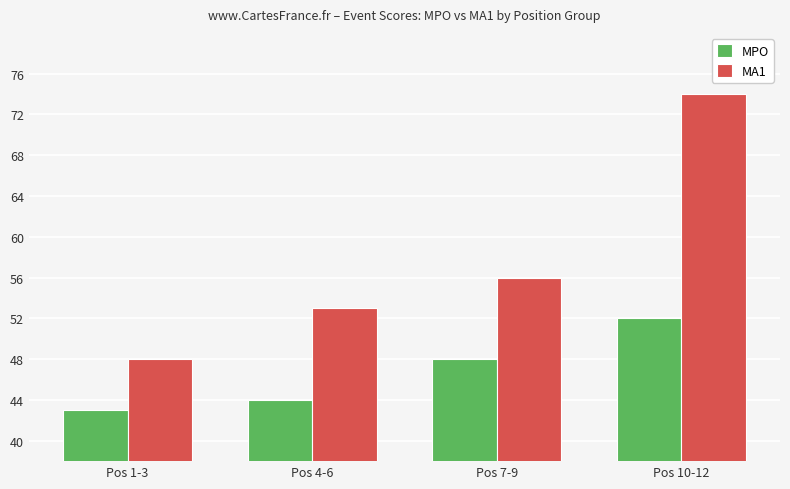

Is the value of MA1 at Pos 7-9 greater than the value of MPO at Pos 7-9?

Yes